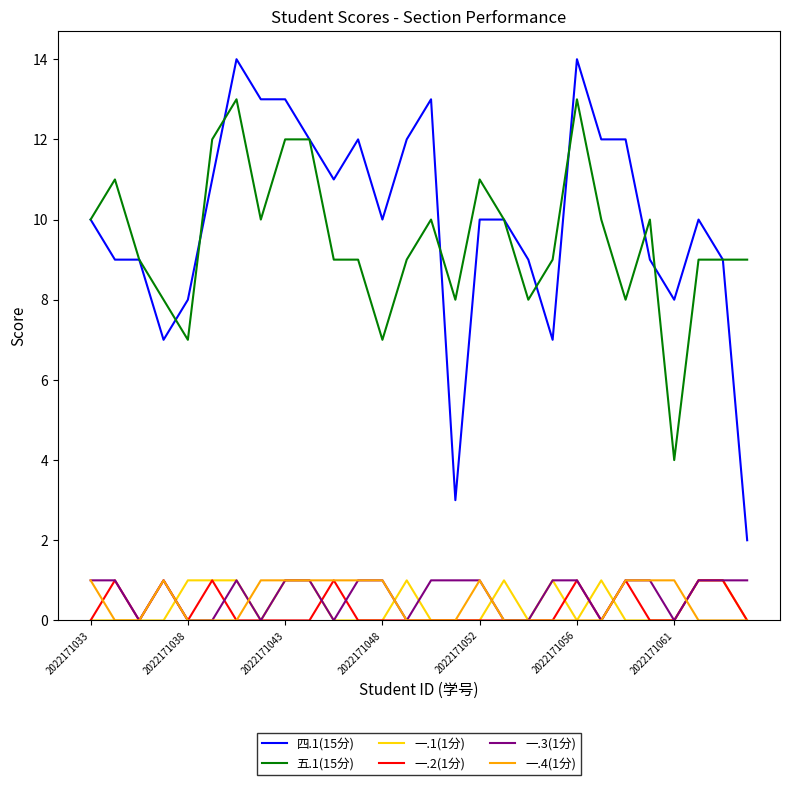

True or false: 四.1(15分) and 一.3(1分) cross at least once.

False